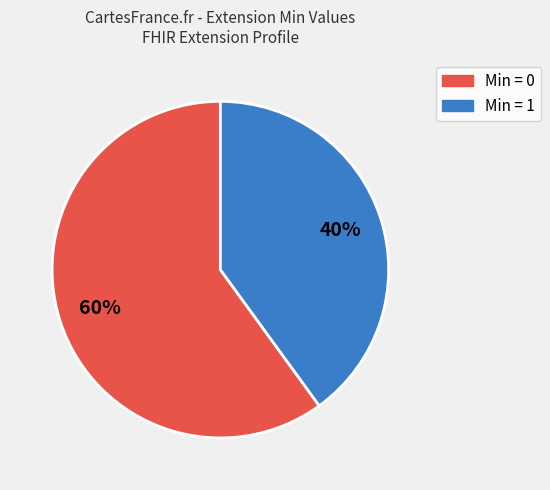

Count the number of slices in the pie.

2